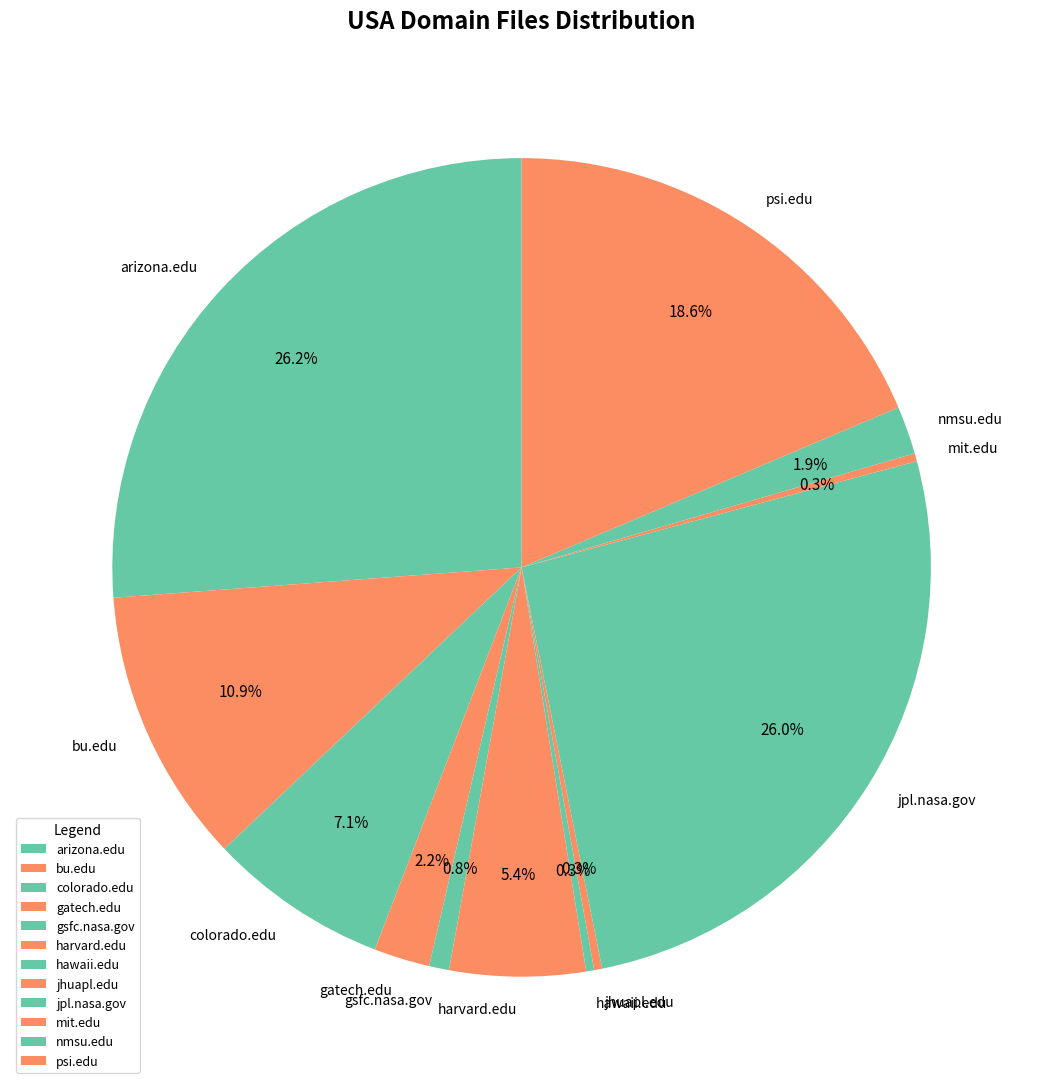

Is gsfc.nasa.gov the majority of the pie?

No